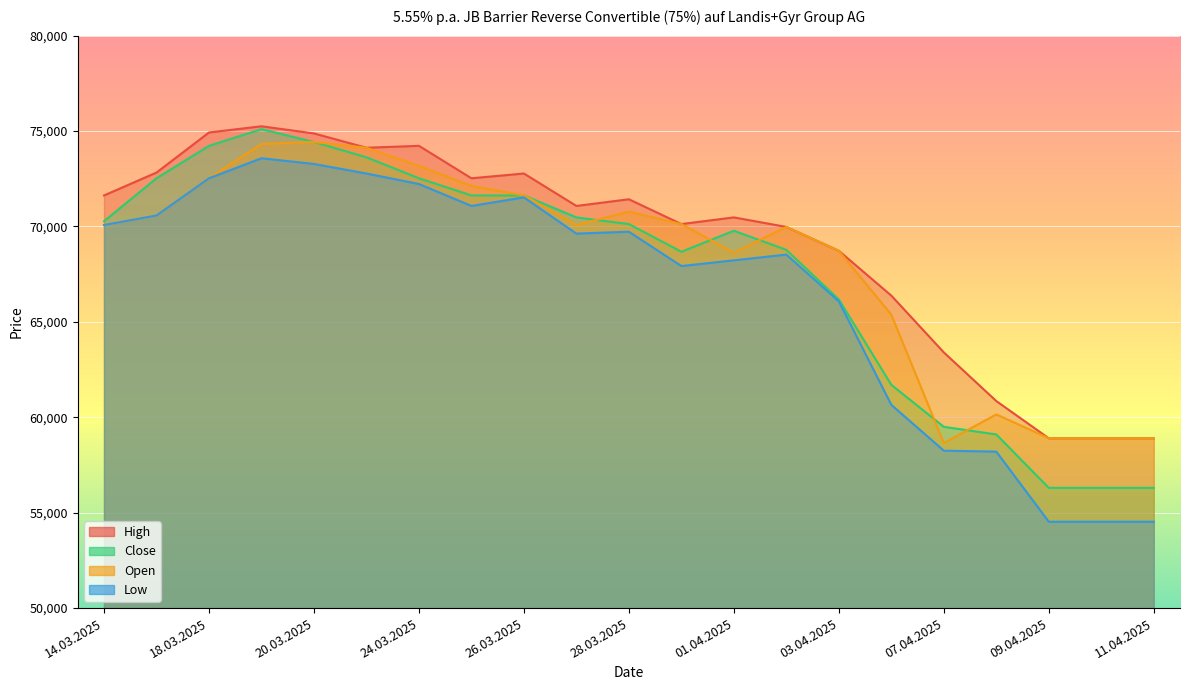

How many data points in Open are less than 70075?

9